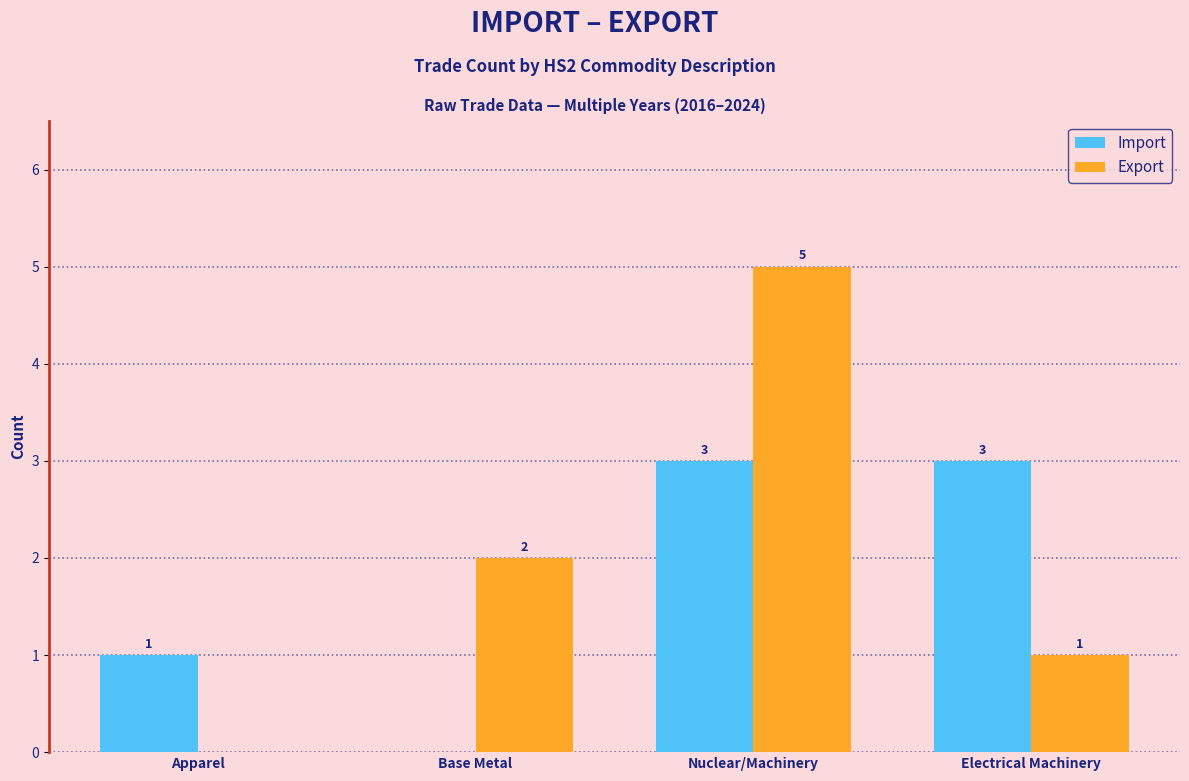

Where is Export nearest to the value 2?

Base Metal